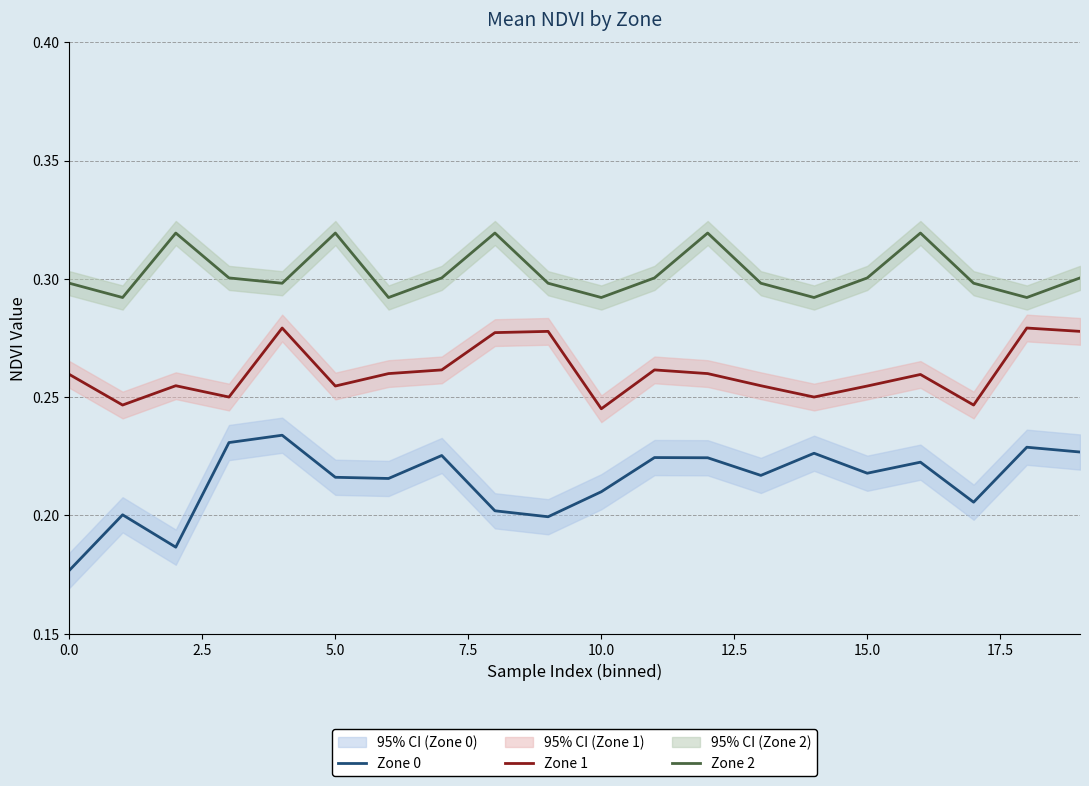

Is it true that Zone 1 equals 0.4 at 17?

False